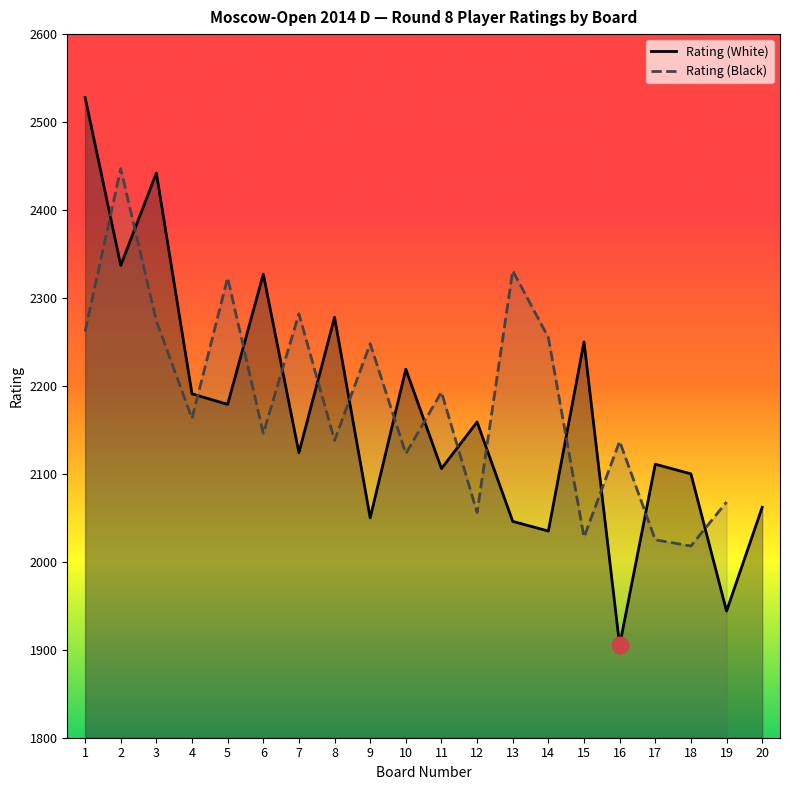

What is the value of the Board Number point at the 15th from the left?

15